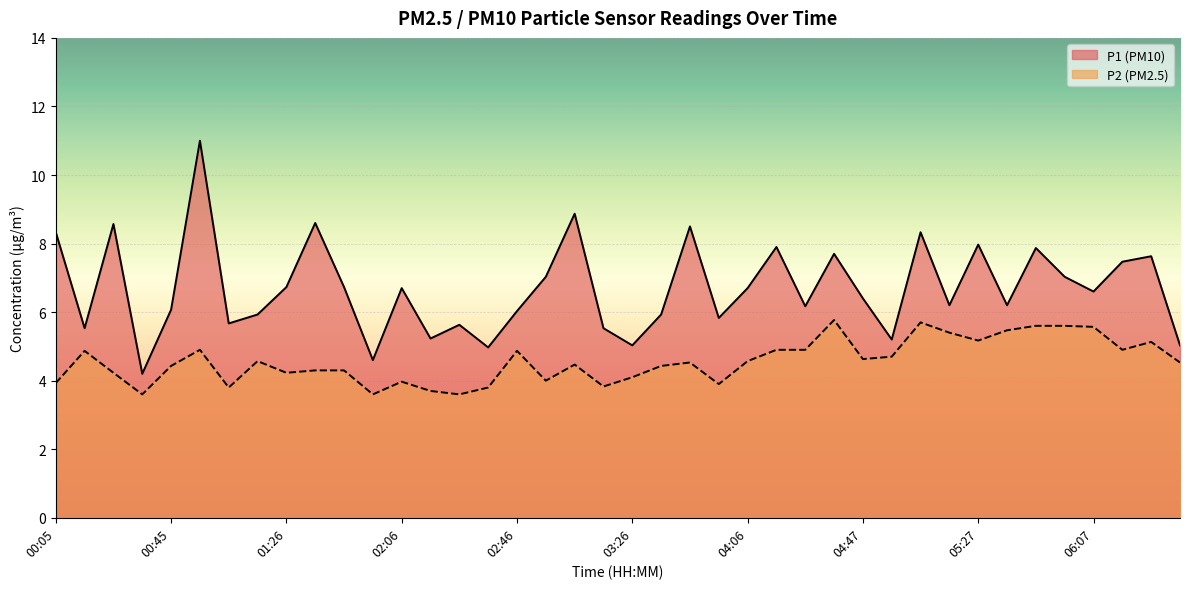

True or false: P1 has a value of 4.4 at 05:47.

False